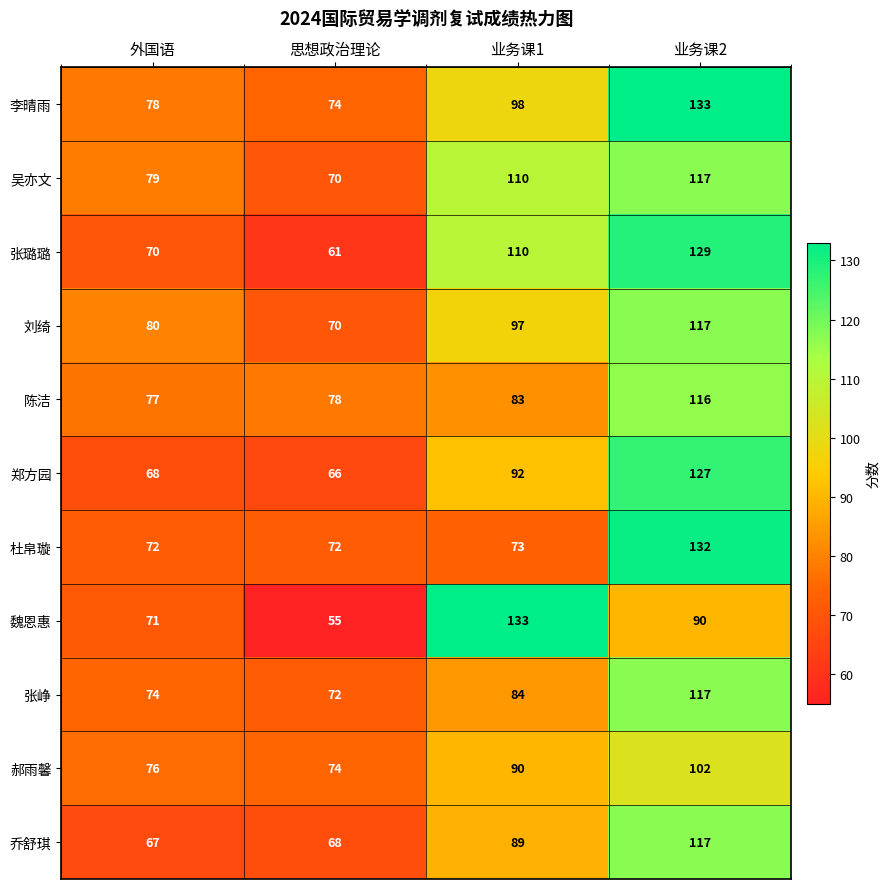

Is it true that 乔舒琪 equals 109 at 外国语?

False